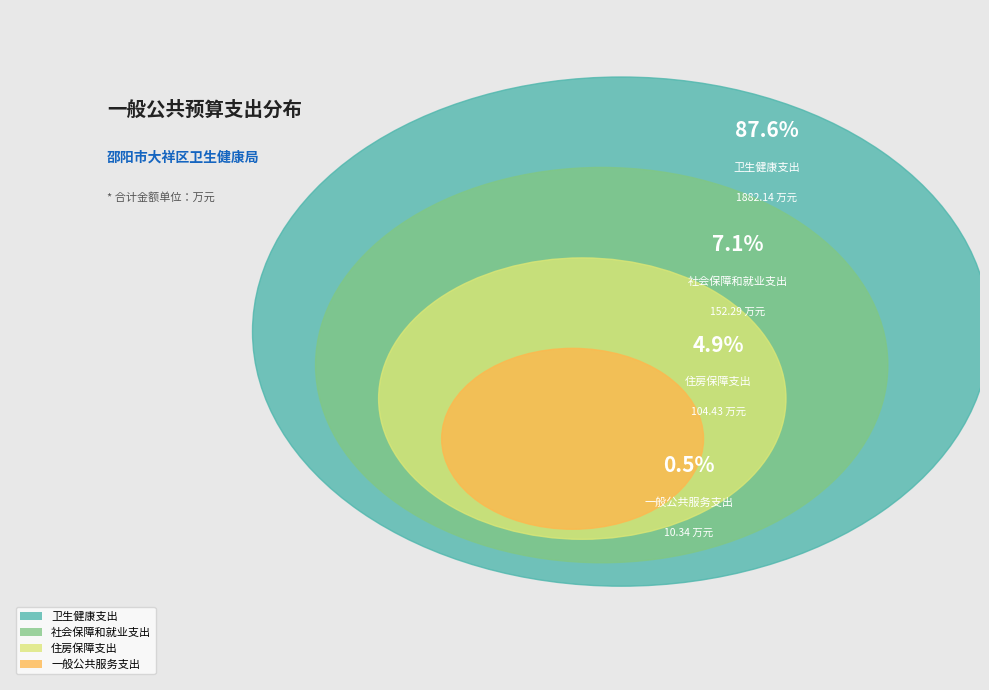

Rank the categories by value from lowest to highest.

一般公共服务支出, 住房保障支出, 社会保障和就业支出, 卫生健康支出